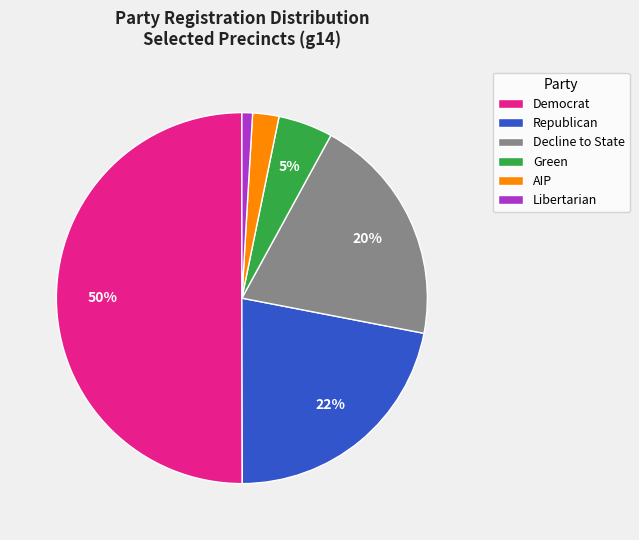

To the nearest percent, what is the combined percentage of Green and AIP?

7%